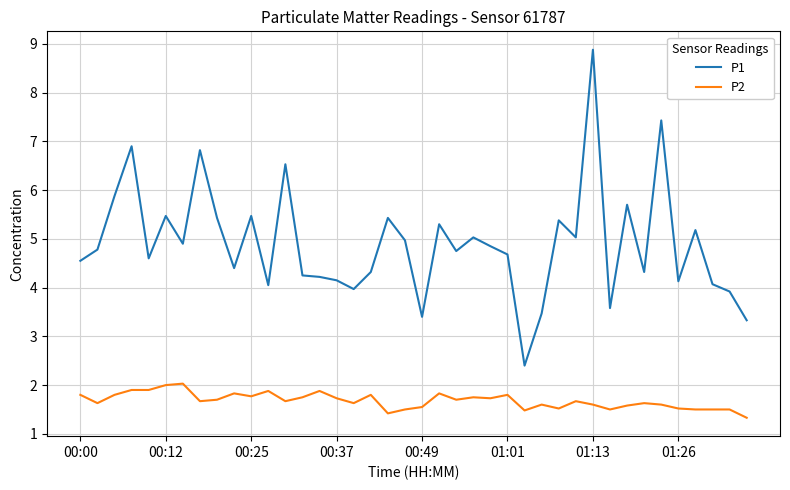

In P1, how many points are lower than both neighbors (excluding endpoints)?

12